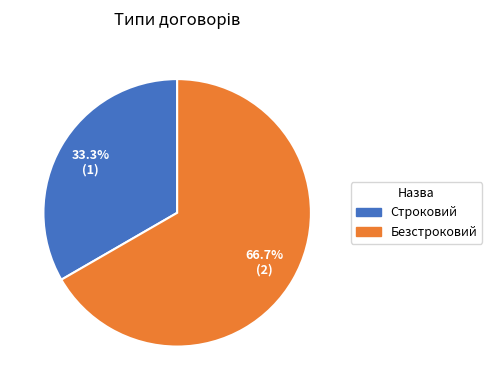

Is the sum of Безстроковий and Строковий greater than half?

Yes